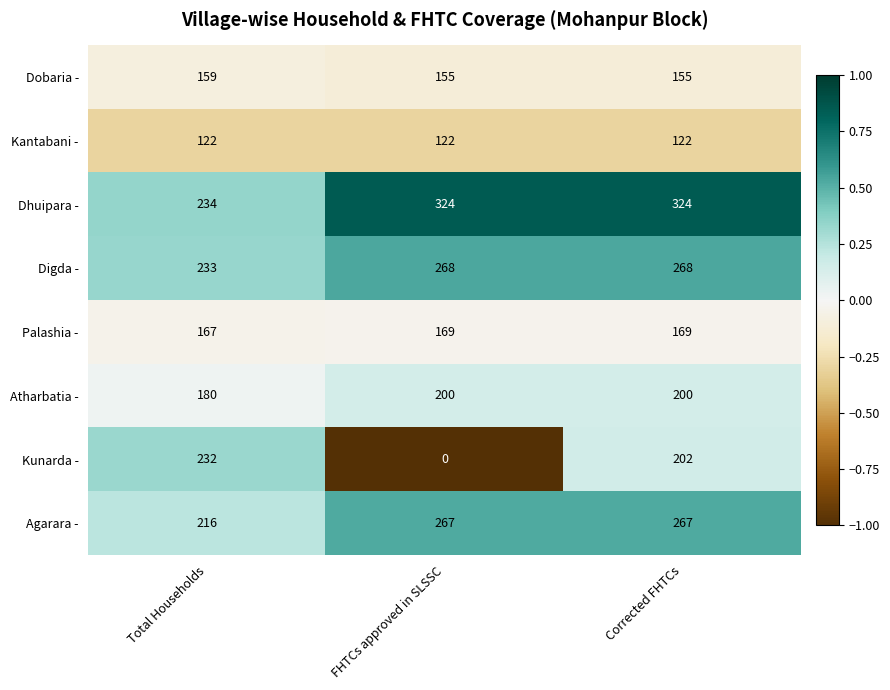

What is the minimum value shown in the chart?

0